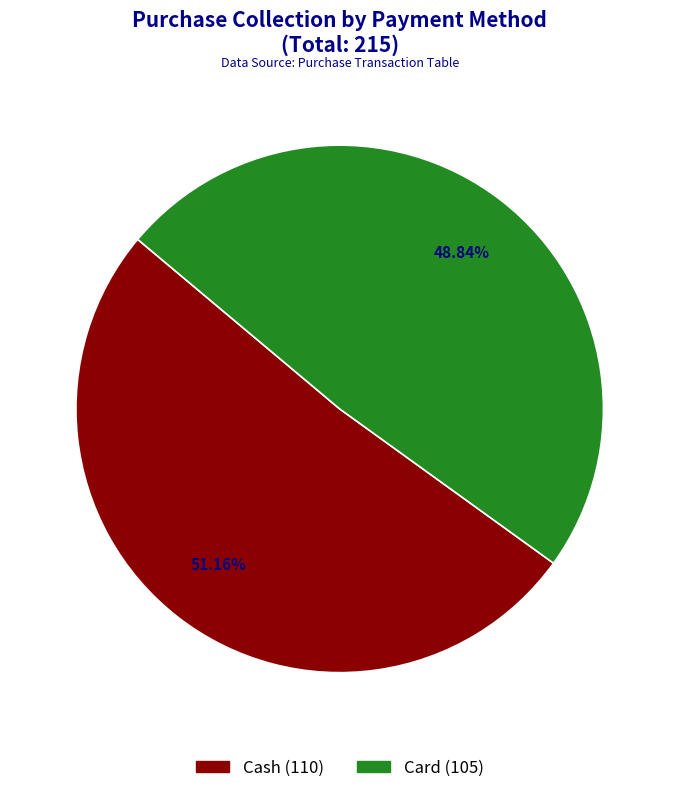

What is the majority slice?

Cash